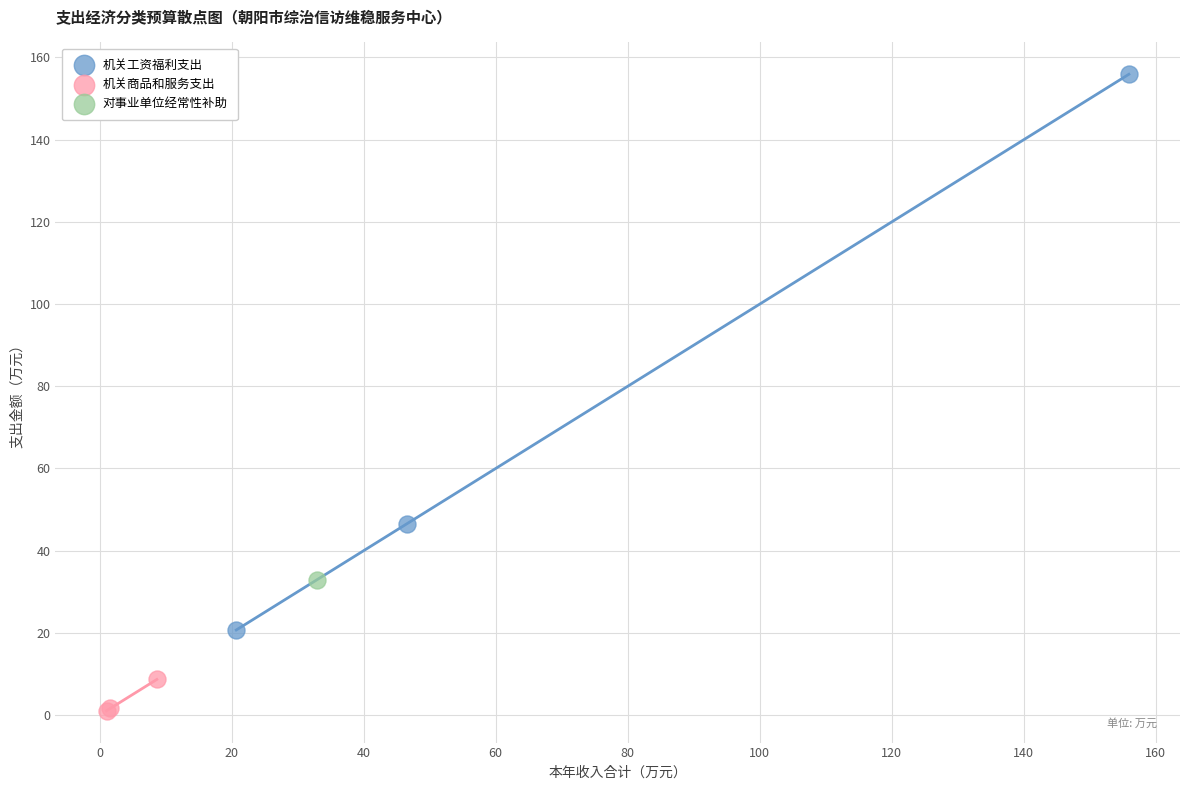

Which series reaches the minimum Y coordinate?

机关商品和服务支出